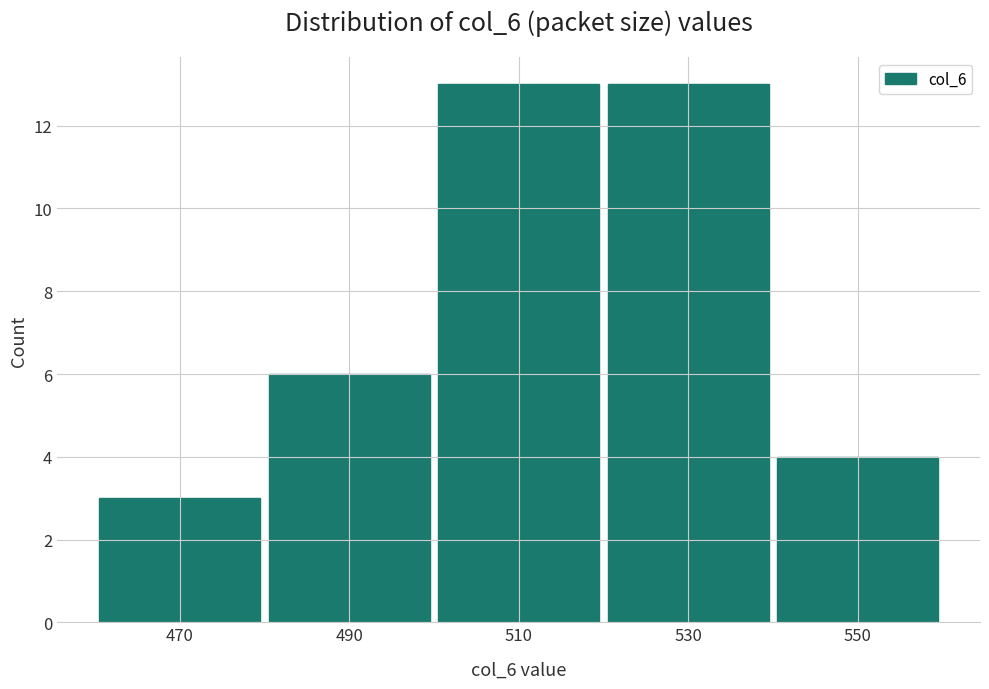

What is the height of the bar covering 460 to 480 on the x-axis? The values are not printed on the chart, so give them approximately, as read against the axis.

3